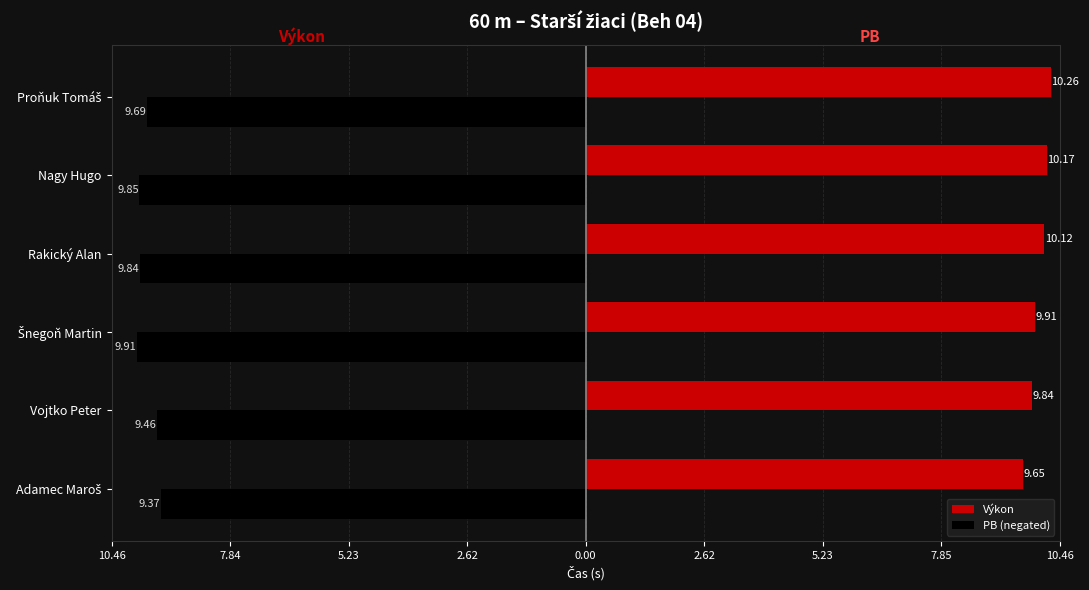

What is the lowest value of the PB (negated) series?

-9.9